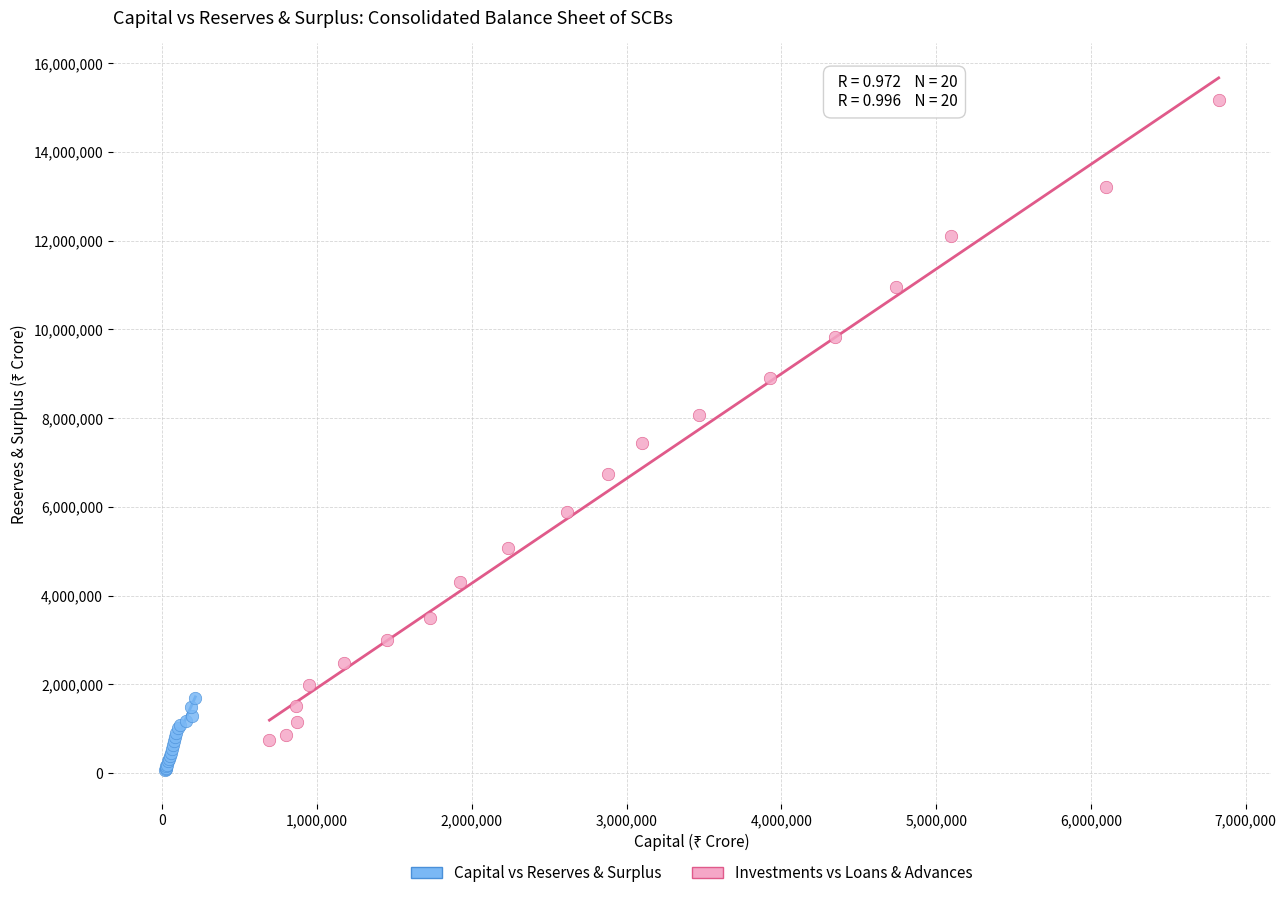

Which series contains the lowest Y value?

Capital vs Reserves & Surplus